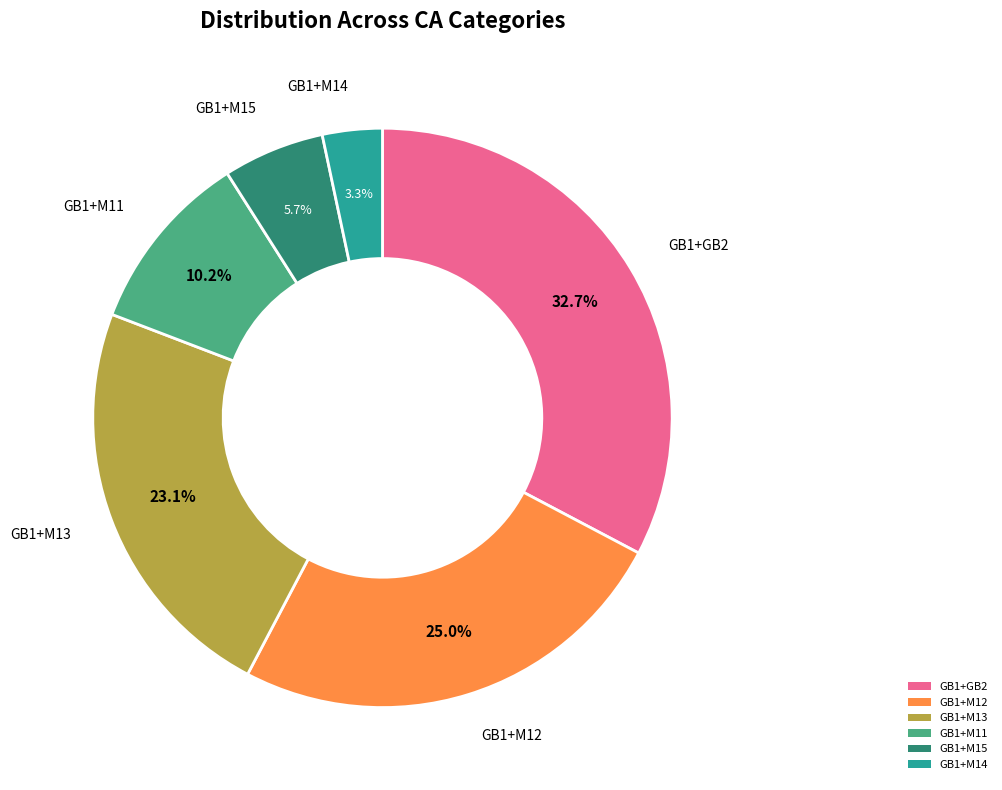

To the nearest percent, what portion does GB1+M15 represent?

6%